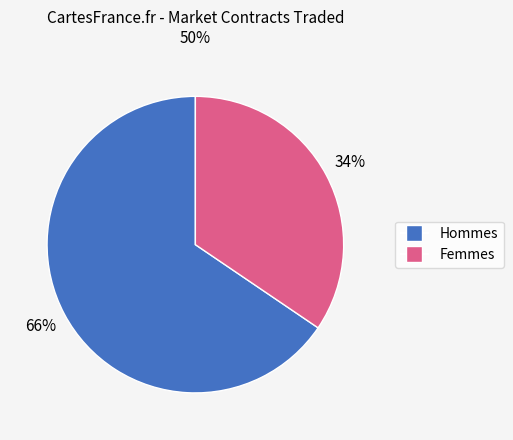

Does any single category account for the majority?

Yes